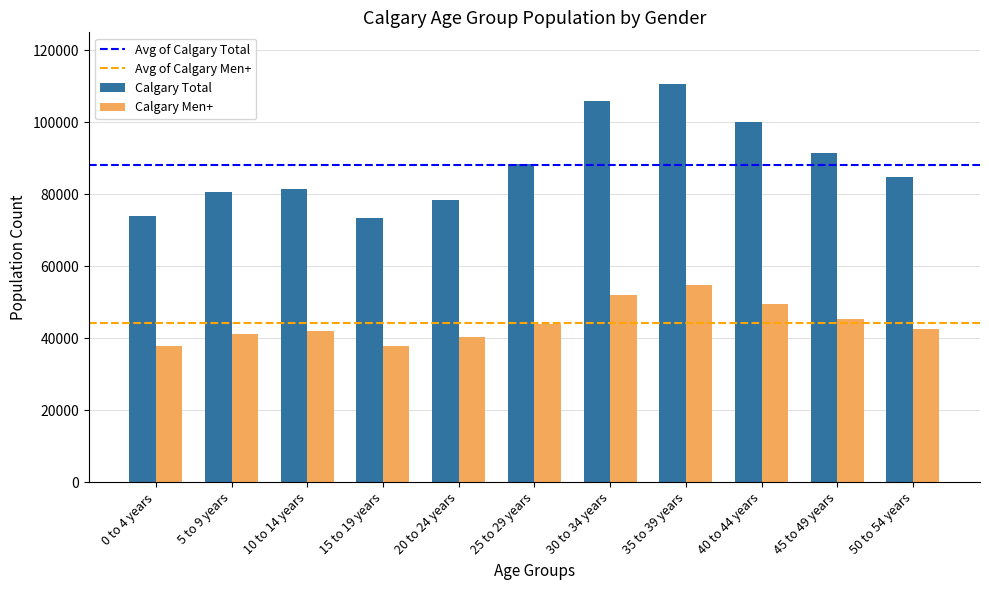

What is the label of the 3rd bar from the left?

10 to 14 years